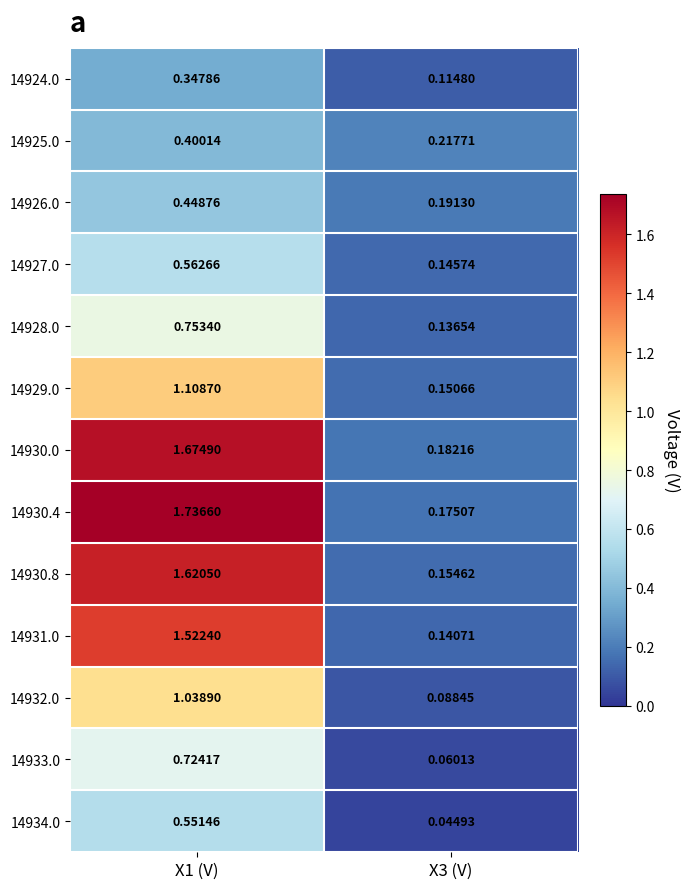

At X3 (V), list the series in order from smallest to largest.

14934.0, 14933.0, 14932.0, 14924.0, 14928.0, 14931.0, 14927.0, 14929.0, 14930.8, 14930.4, 14930.0, 14926.0, 14925.0